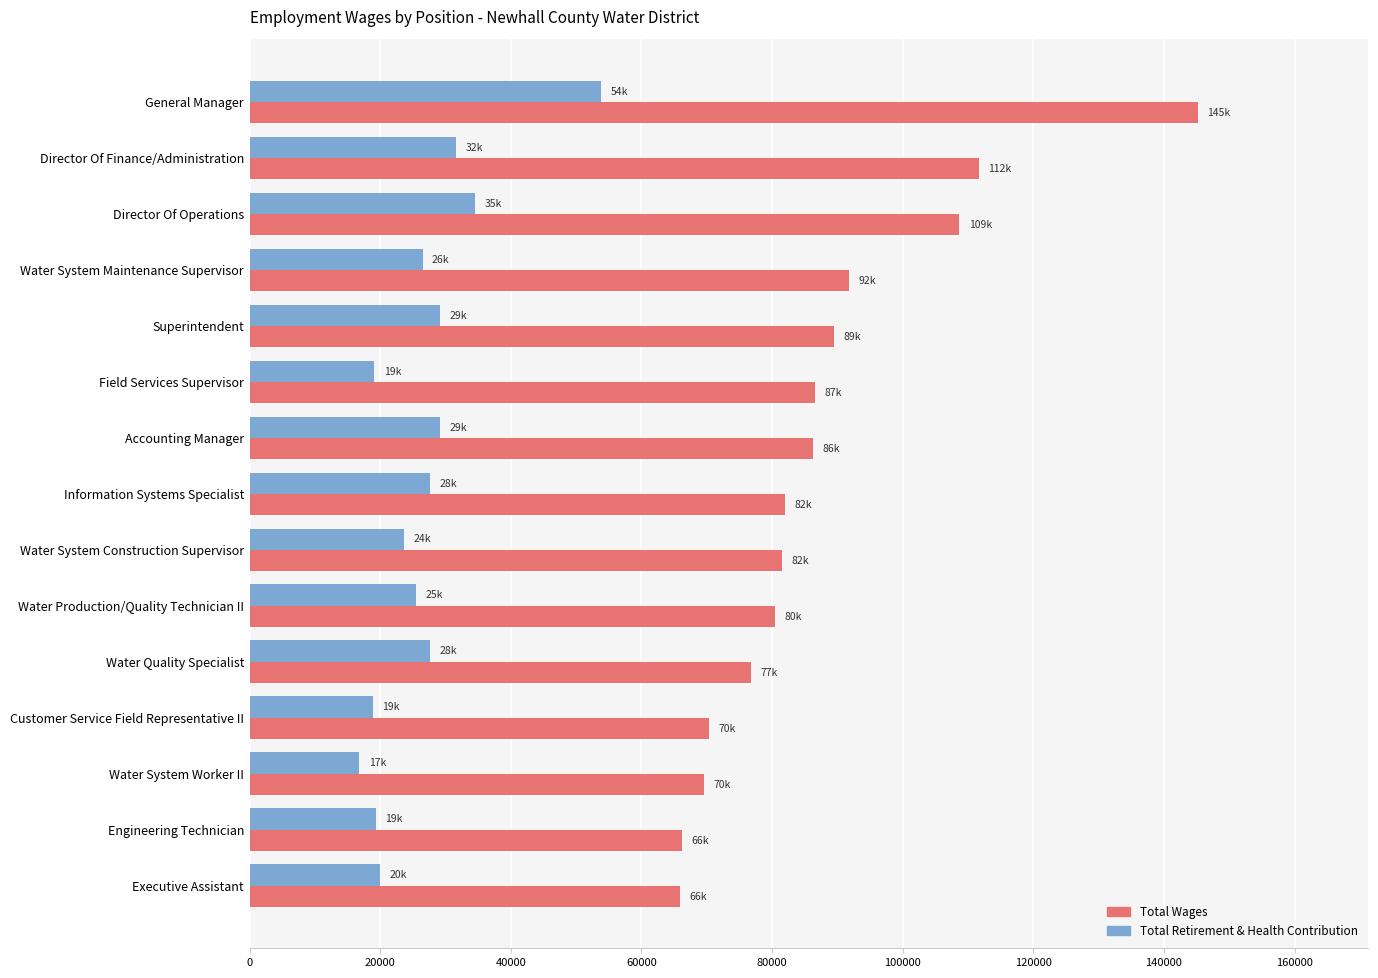

What is the difference between the maximum and second lowest values in the Total Wages series?

79020